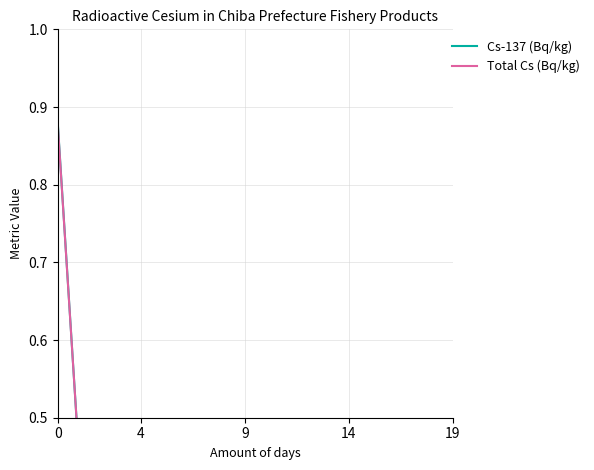

Where is Cs-137 (Bq/kg) nearest to the value 0?

9